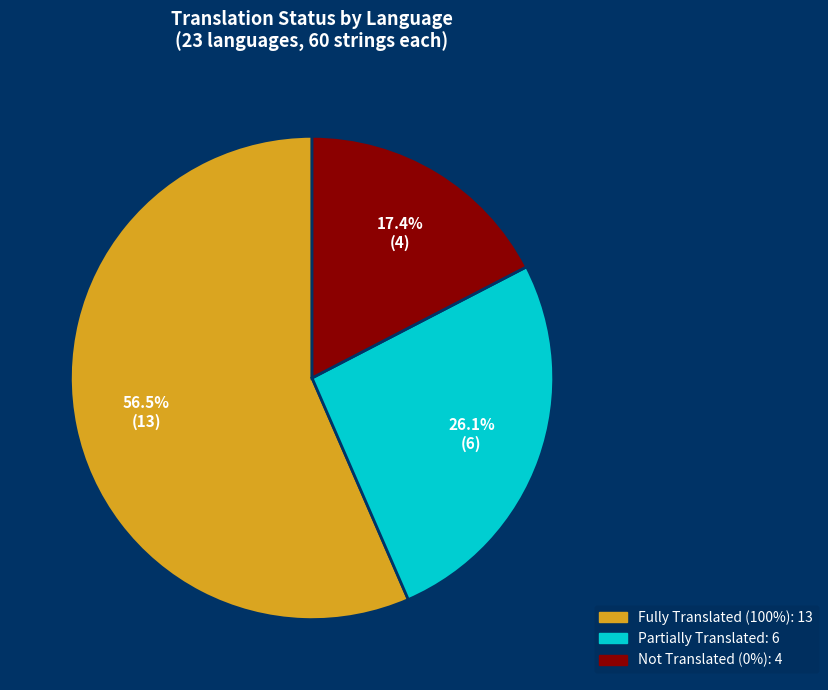

Count the number of slices in the pie.

3